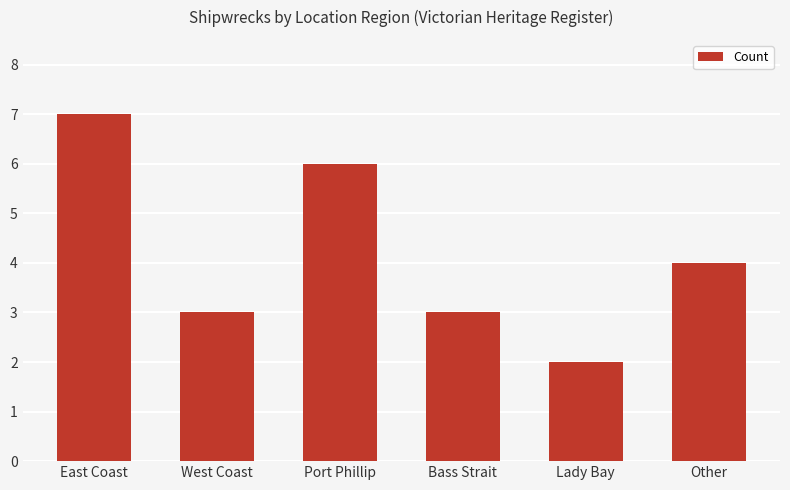

What is the minimum value shown in the chart?

2